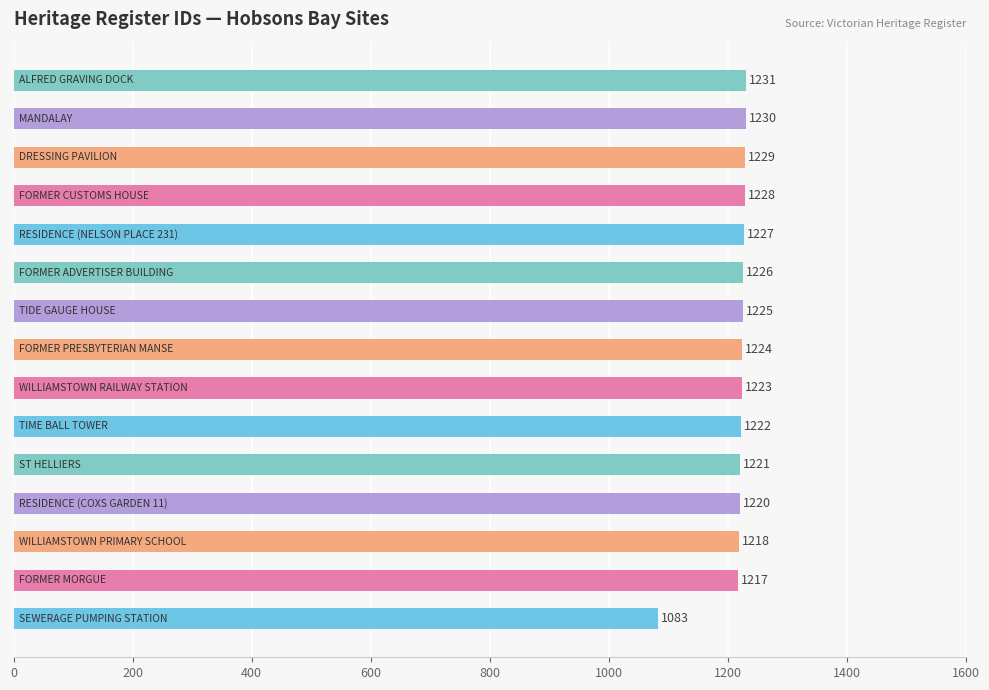

Reading top to bottom, extract all data points from this chart.

1231	1230	1229	1228	1227	1226	1225	1224	1223	1222	1221	1220	1218	1217	1083